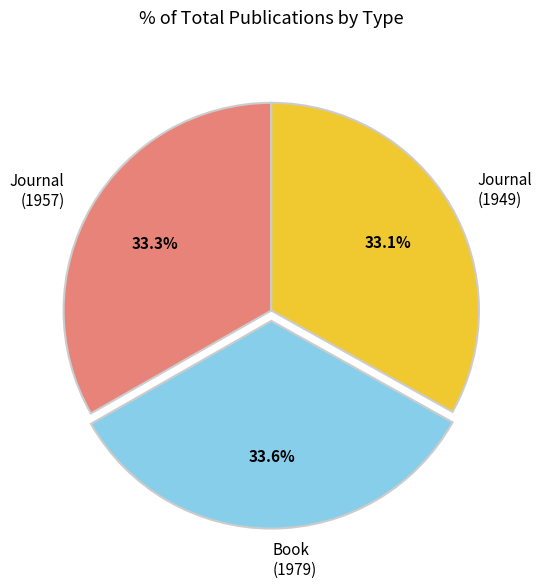

Combined, what portion of the pie is Book (1979) and Journal (1957)?

66.9%